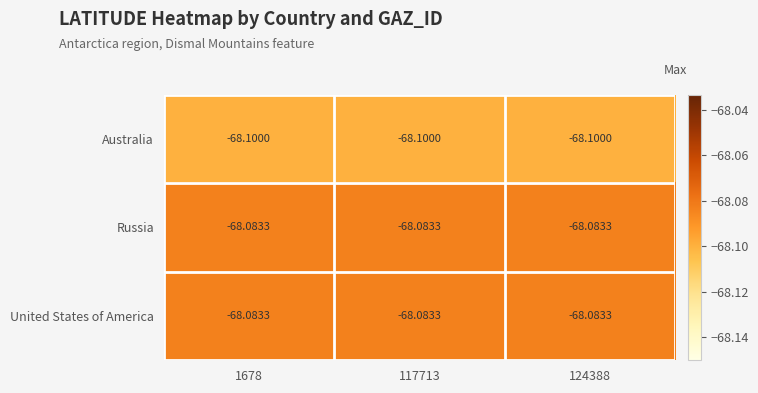

What is the total value across all series at 124388?

-204.3